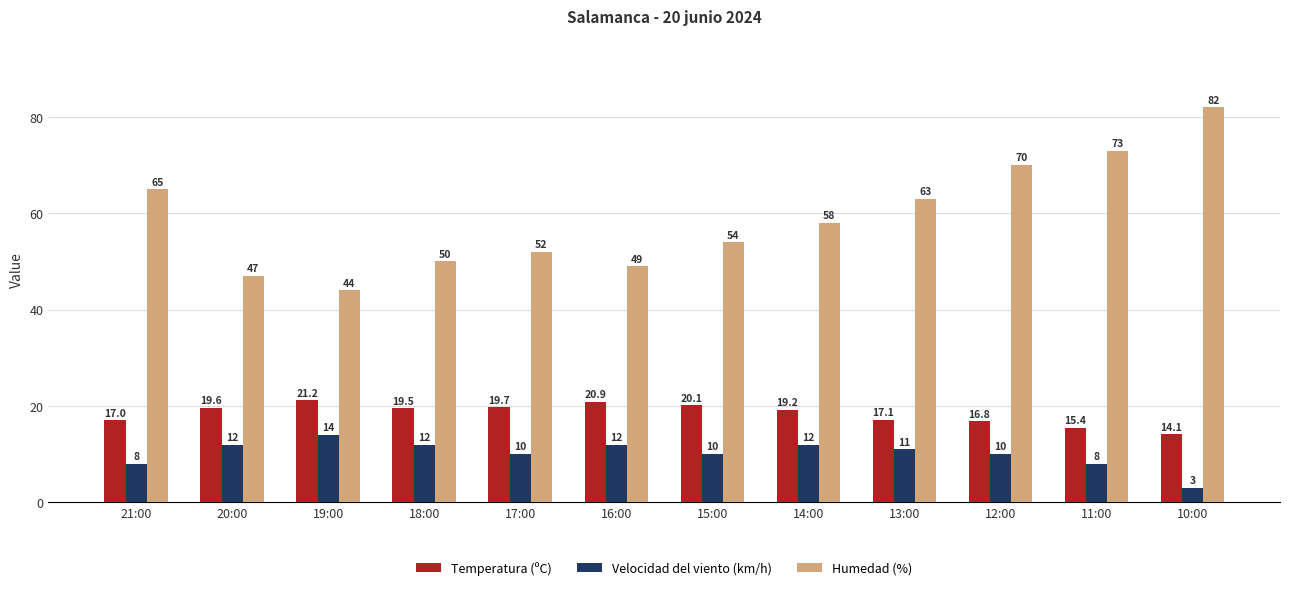

Are the bars grouped side by side (vs. stacked)?

Yes